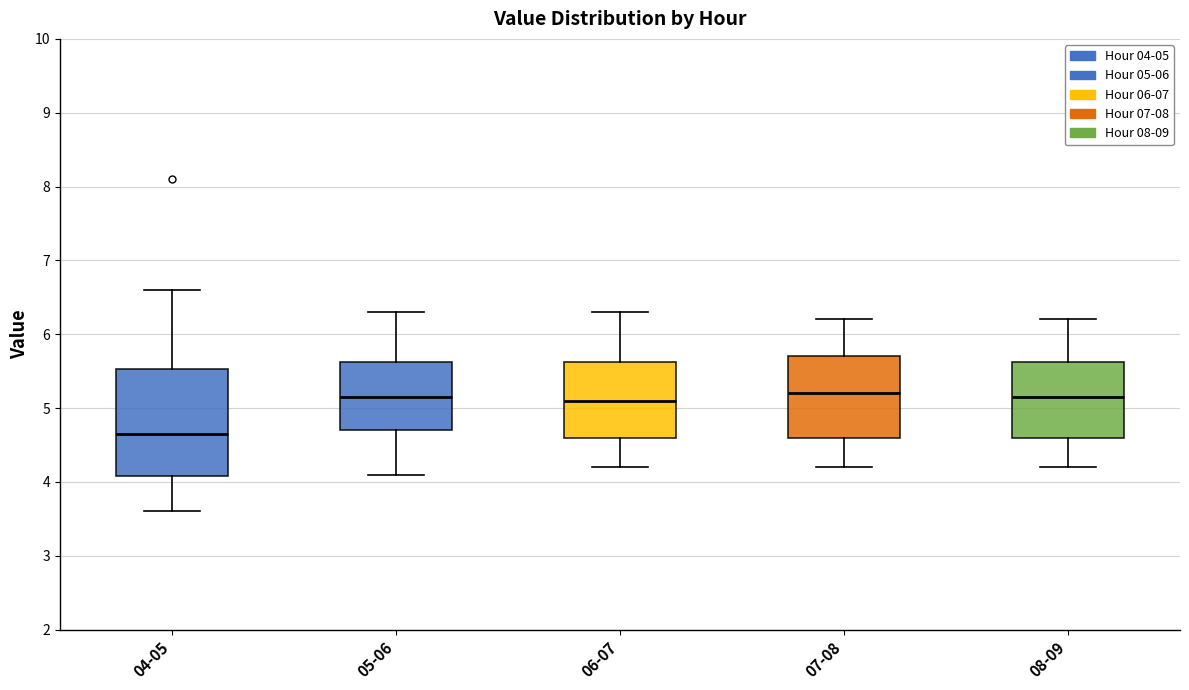

Reading left to right, read every box against the y-axis: the position of its median line, the range the box covers, and the ends of its whiskers. The values are not printed on the chart, so give them approximately, as read against the axis.

04-05: median 4.7, box 4.1 to 5.5, whiskers 3.6 to 6.6
05-06: median 5.2, box 4.7 to 5.6, whiskers 4.1 to 6.3
06-07: median 5.1, box 4.6 to 5.6, whiskers 4.2 to 6.3
07-08: median 5.2, box 4.6 to 5.7, whiskers 4.2 to 6.2
08-09: median 5.2, box 4.6 to 5.6, whiskers 4.2 to 6.2